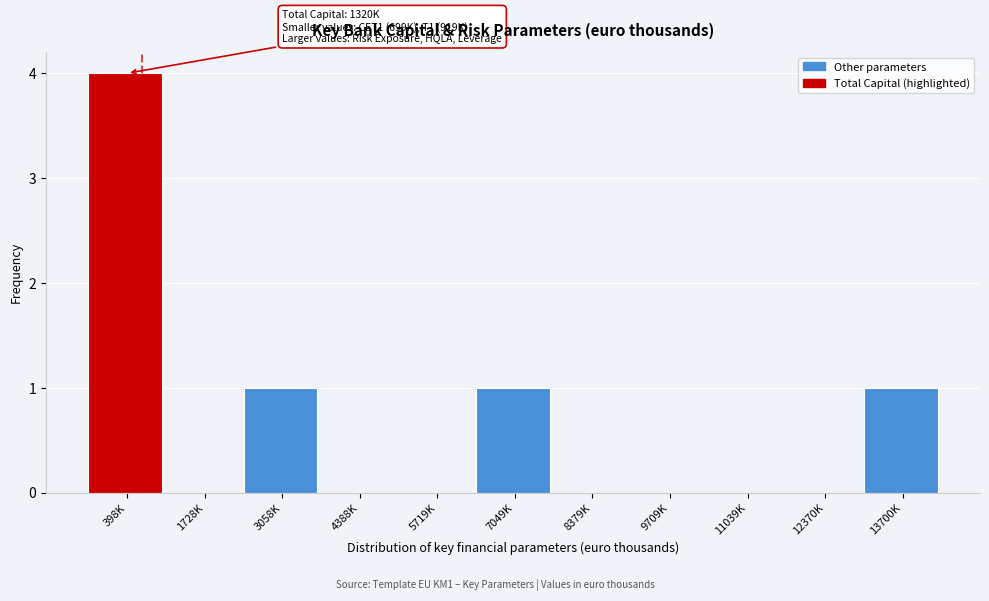

Reading left to right, extract all data points from this chart.

398K=4	1728K=0	3058K=1	4388K=0	5719K=0	7049K=1	8379K=0	9709K=0	11039K=0	12370K=0	13700K=1